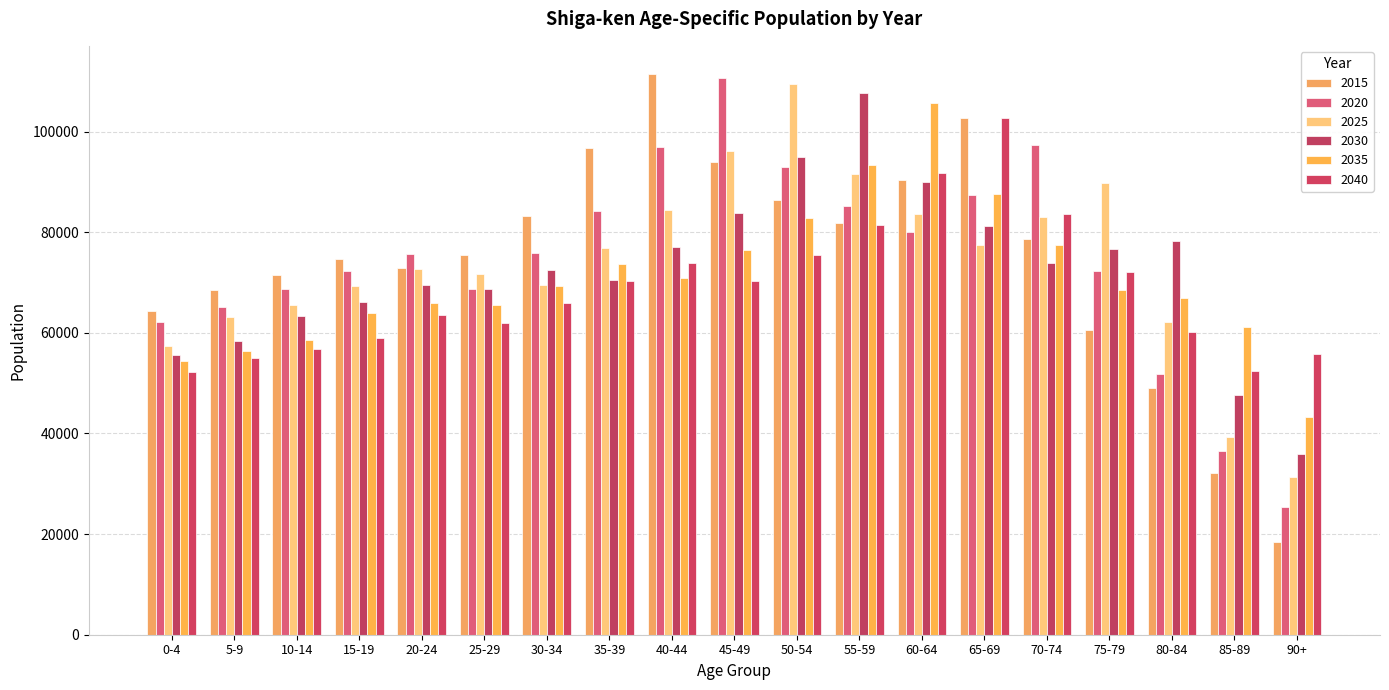

How many groups of bars are there?

19